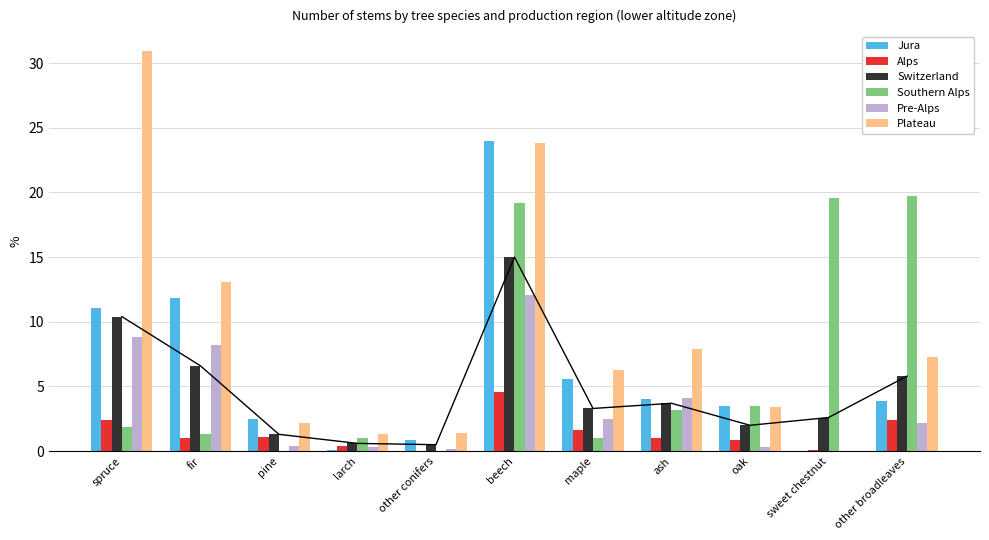

Which series has the largest range (max minus min)?

Plateau